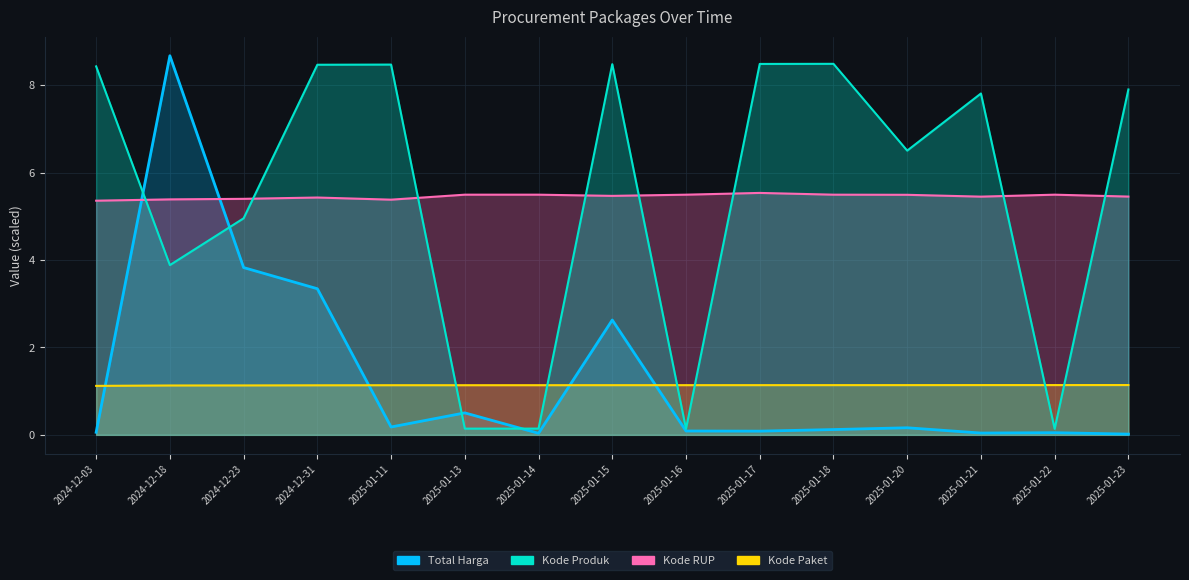

Is it true that Kode Produk equals 7.9 at 2025-01-23?

True